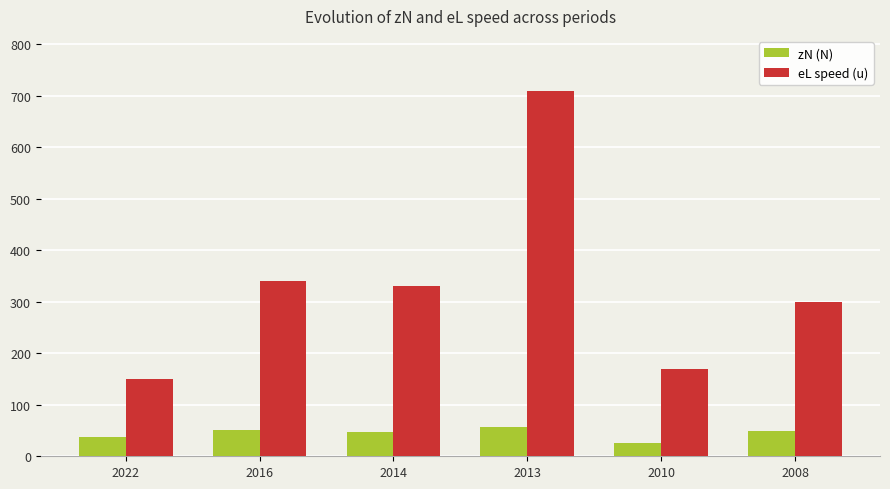

What is the difference between the highest and lowest values at 2008?

251